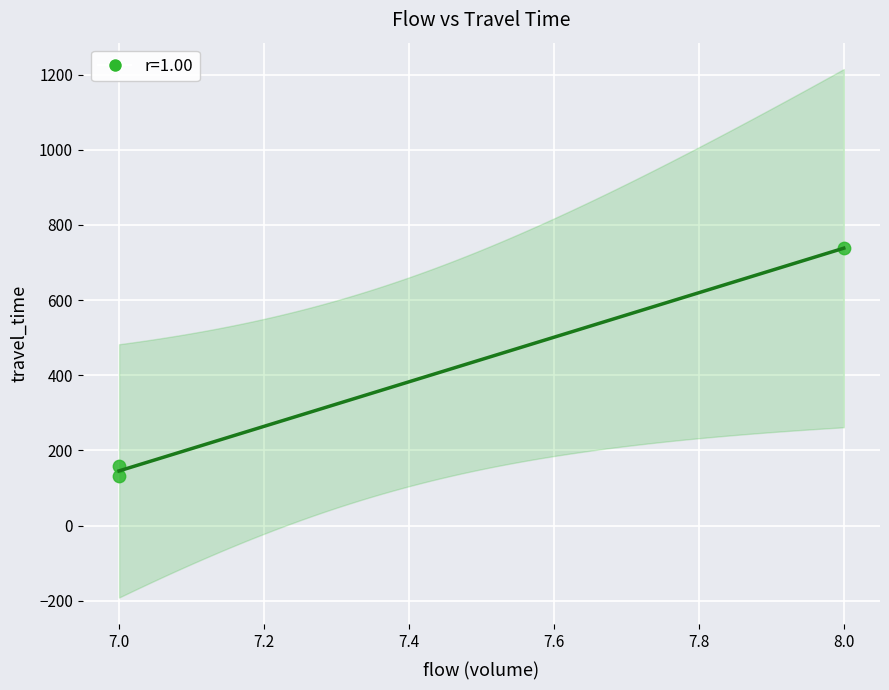

What is the average X value?

7